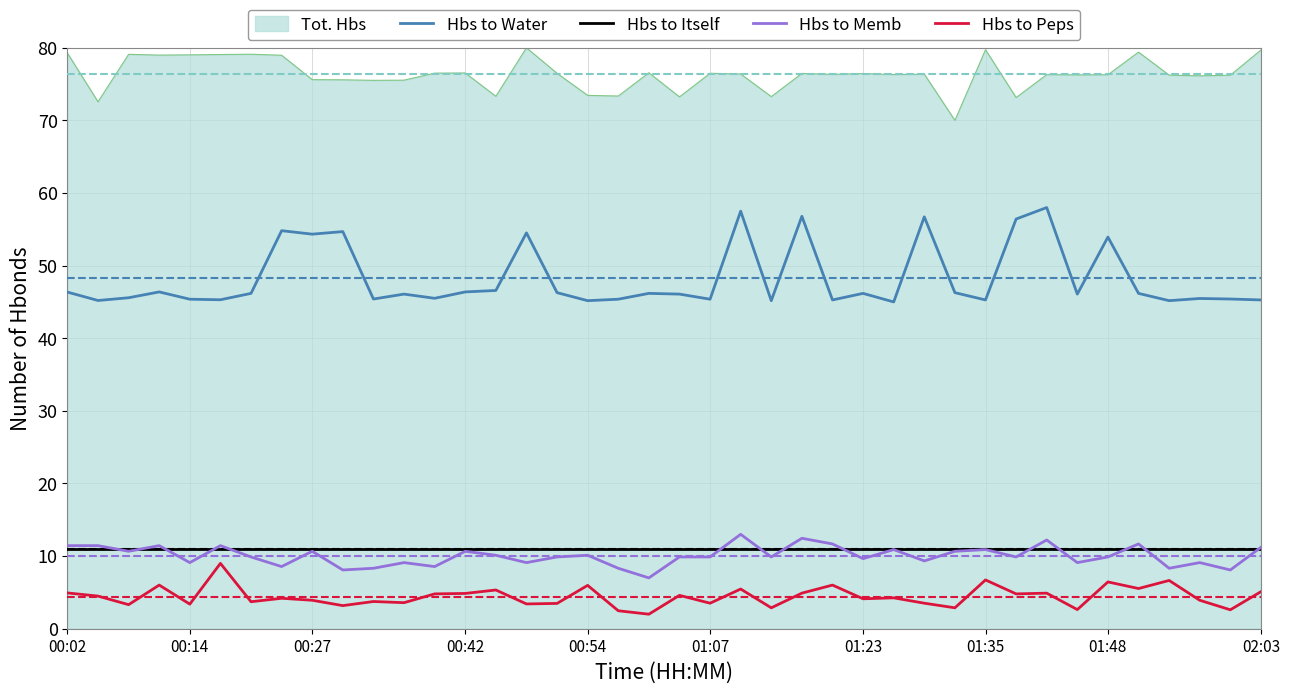

Which series has the widest spread of values?

Hbs to Water